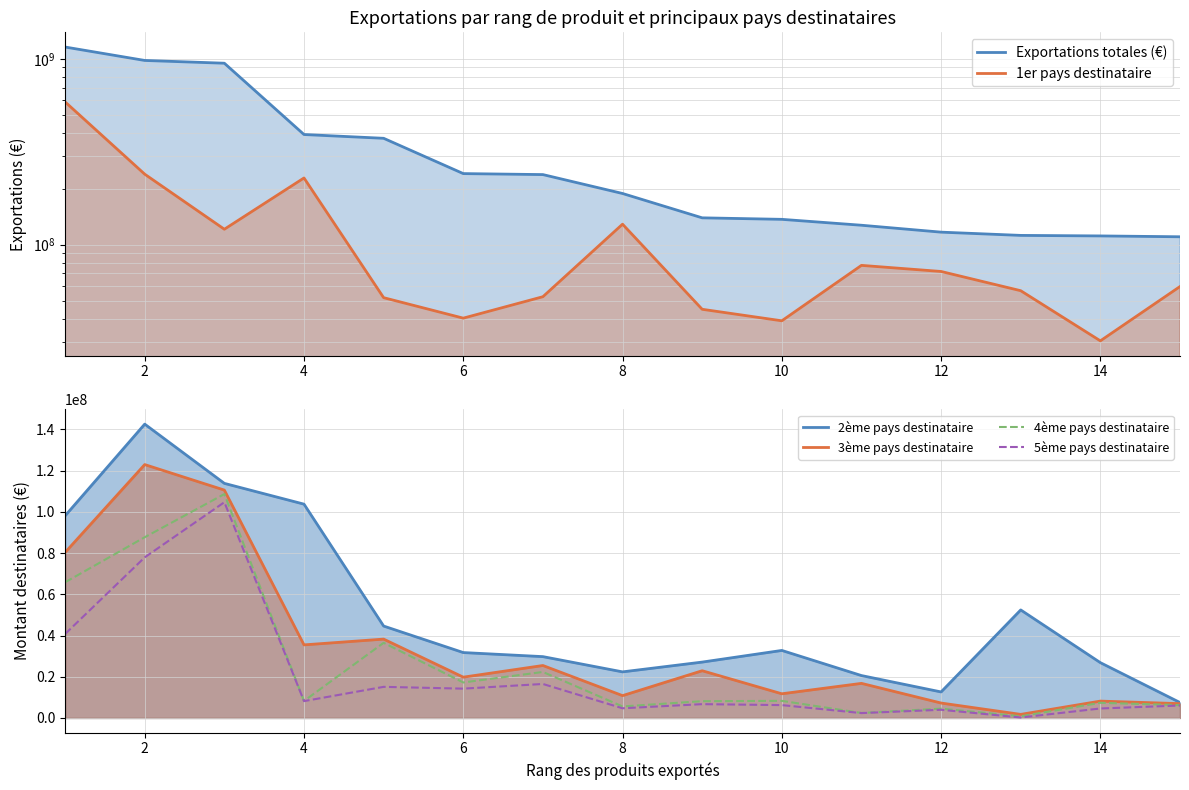

Which has a higher value, 12 or 6?

6